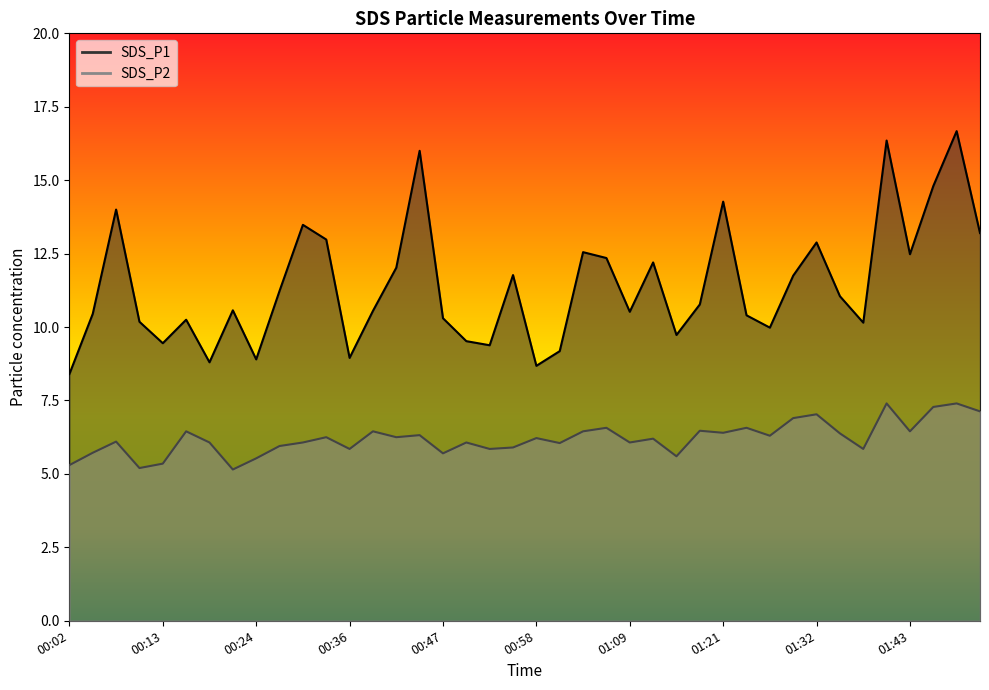

What is the difference between the second highest and second lowest values in the SDS_P1 series?

7.7